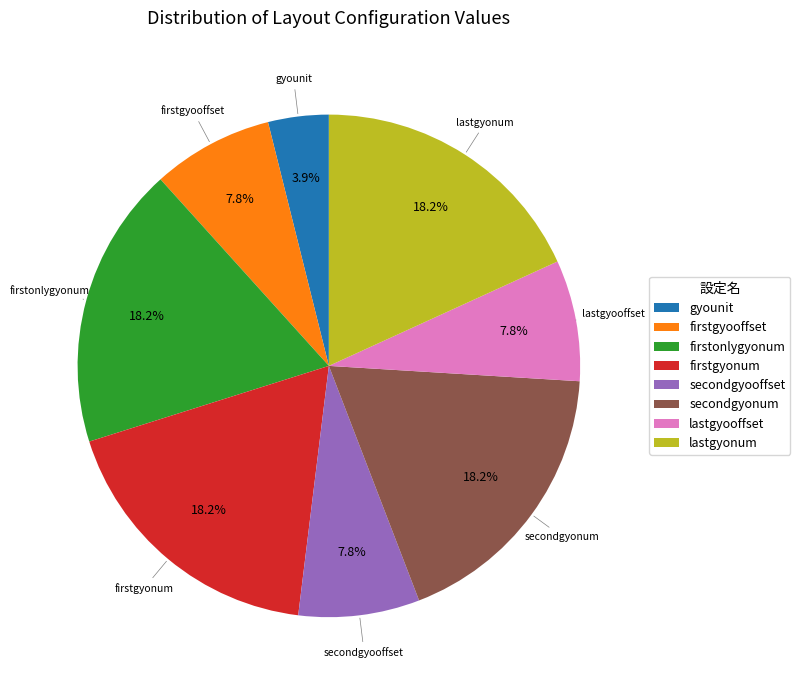

Which category has the smallest portion of the pie?

gyounit